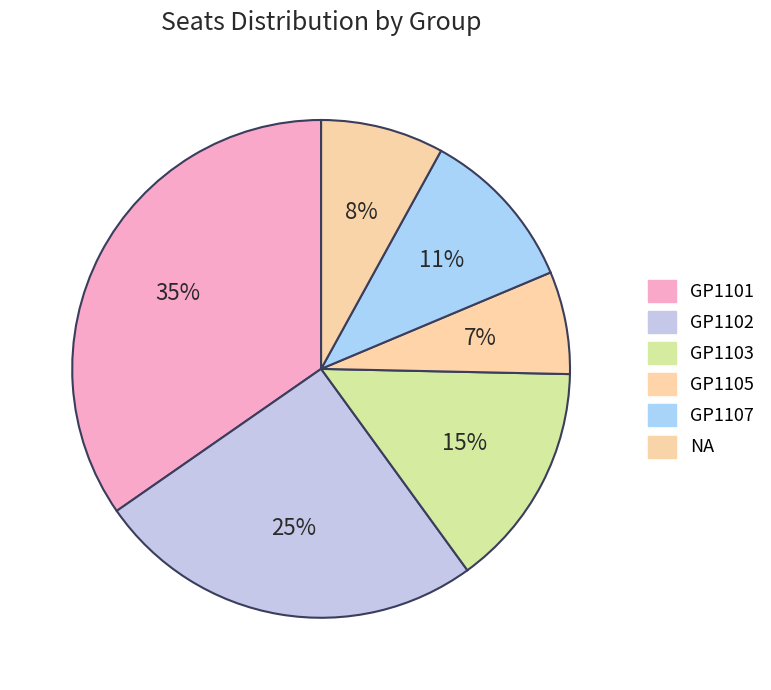

How many segments does this pie chart have?

6